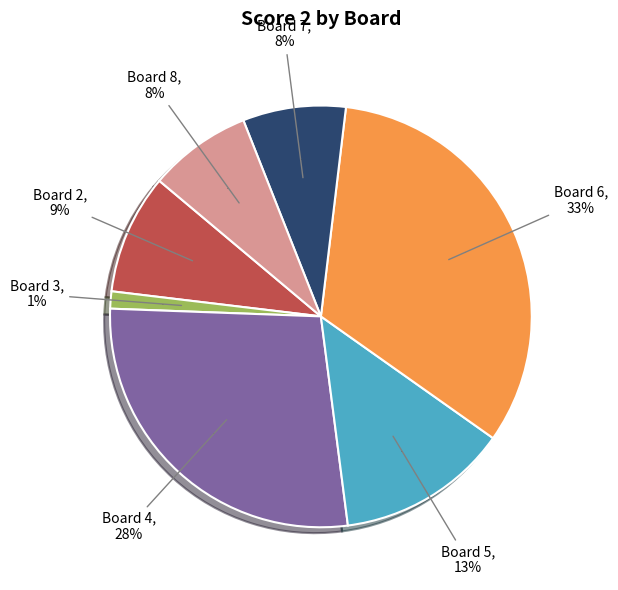

Combined, do Board 1 and Board 6 account for over 50%?

No